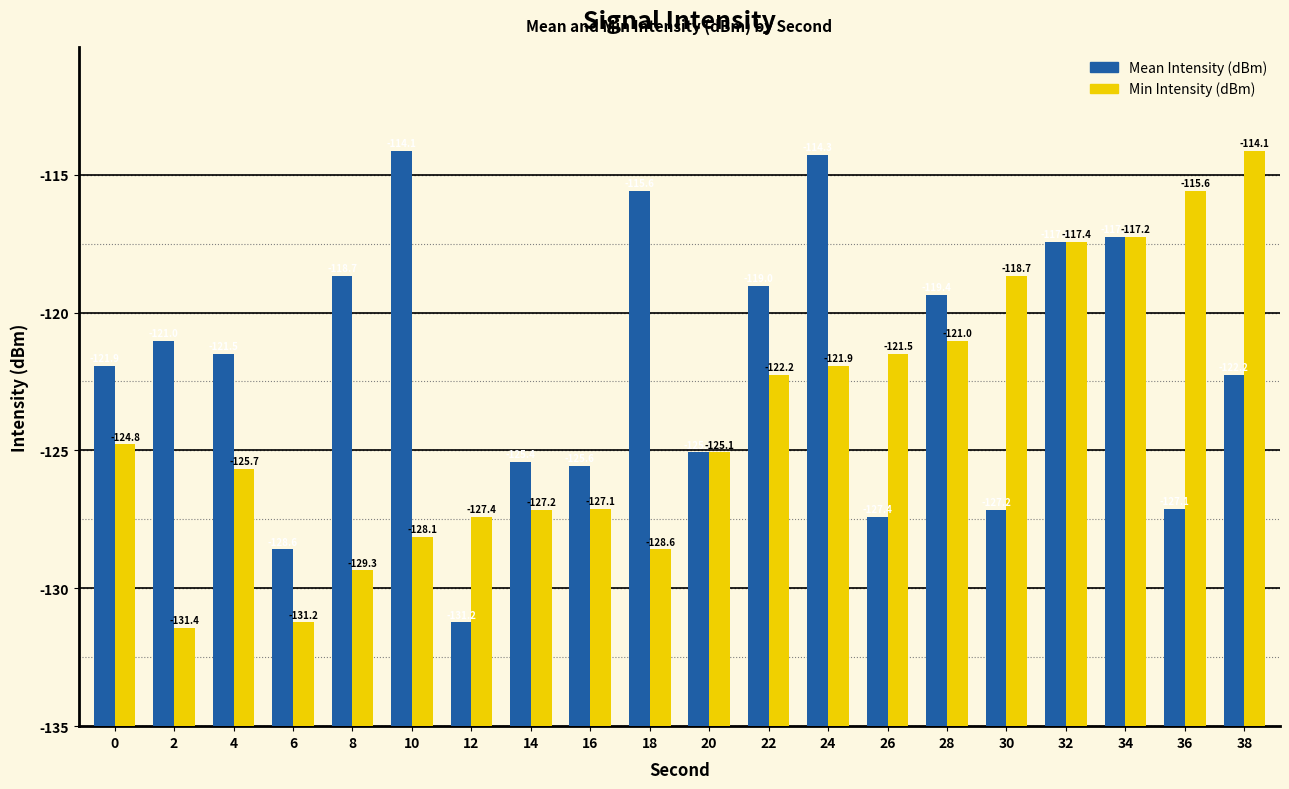

Does the chart contain stacked bars?

No